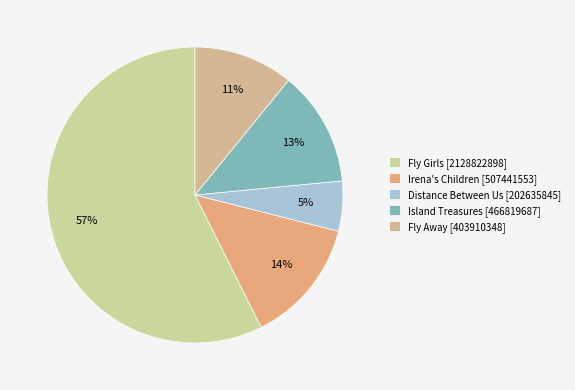

What is the change in value from Fly Girls to Distance Between Us?

-1926187053